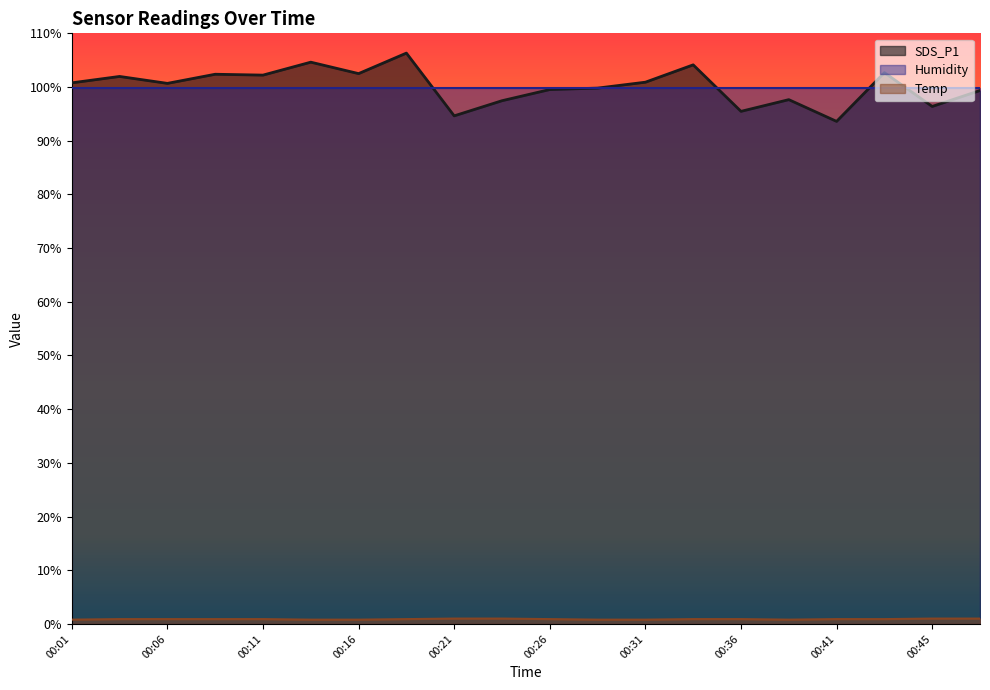

Is it true that Temp equals 0.8 at 00:16?

True